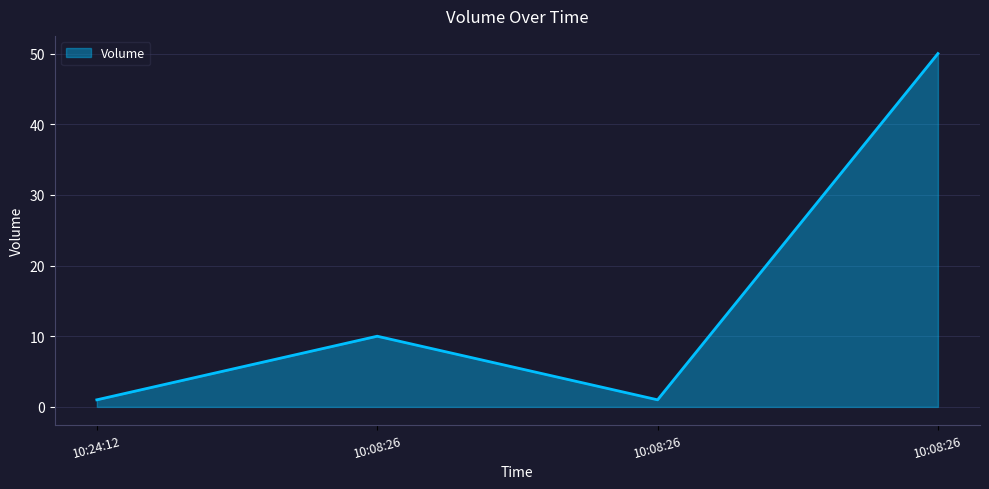

Where does the data first go above 10?

10:08:26